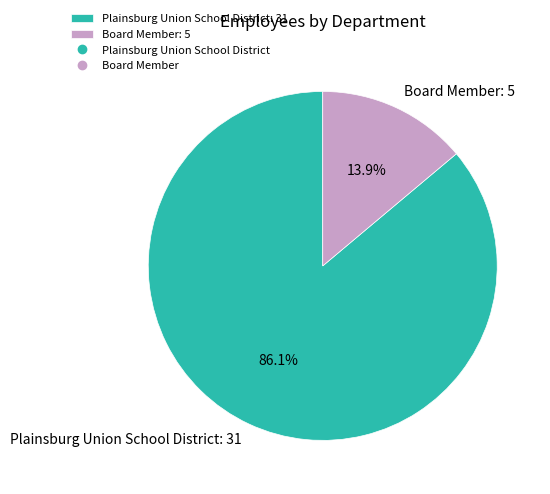

What is the largest slice in the pie chart?

Plainsburg Union School District